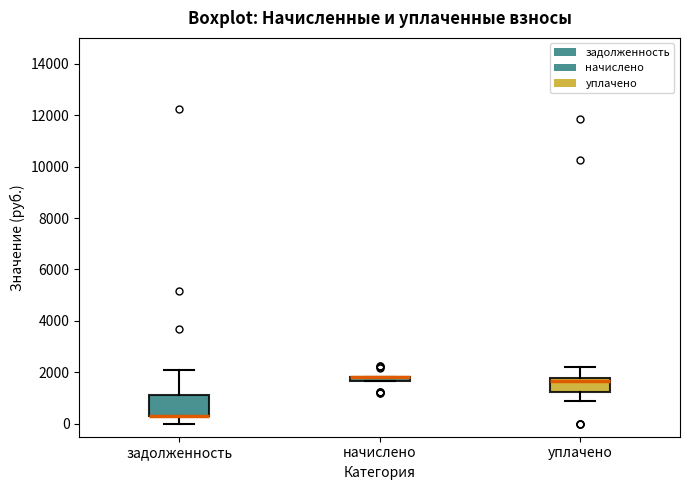

Comparing the boxes themselves (not the whiskers), which one is the tallest?

задолженность